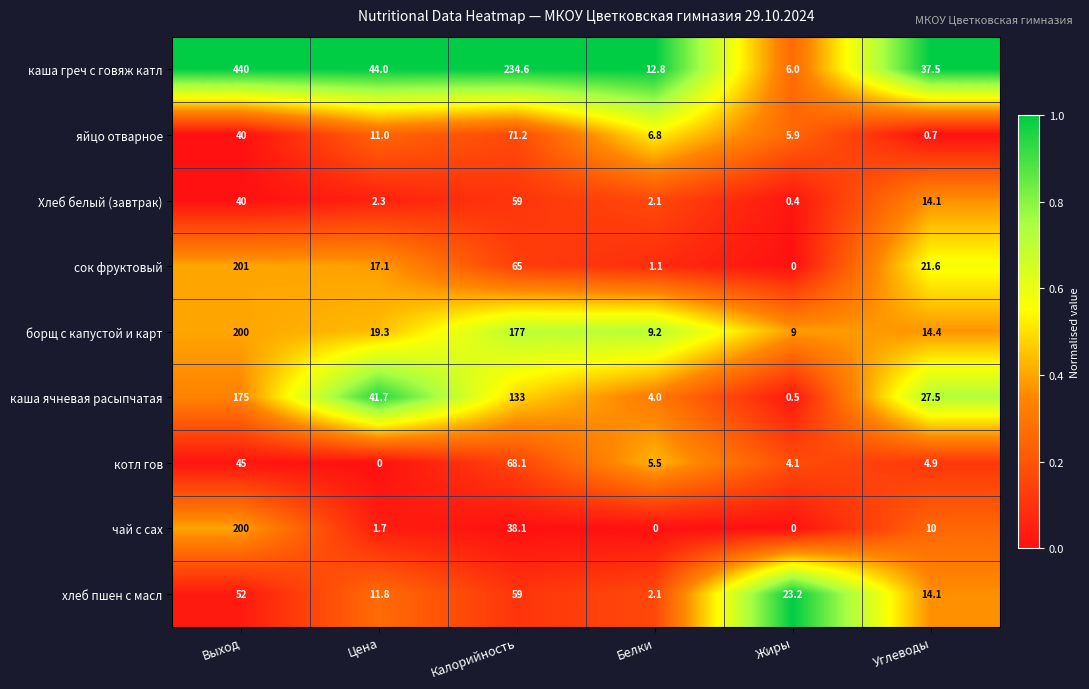

At which category is the sum across all series the highest?

Выход